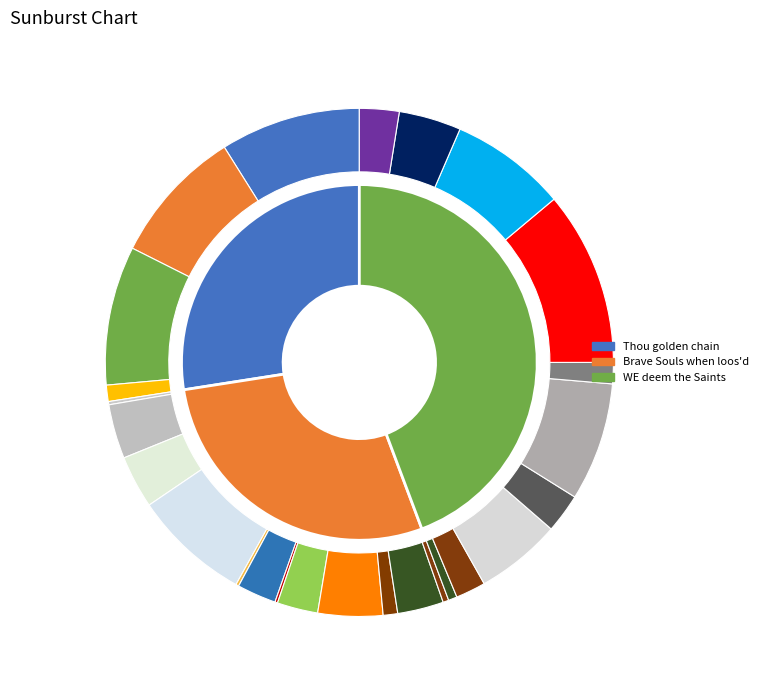

Does WE deem the Saints account for over 50% of the chart?

No